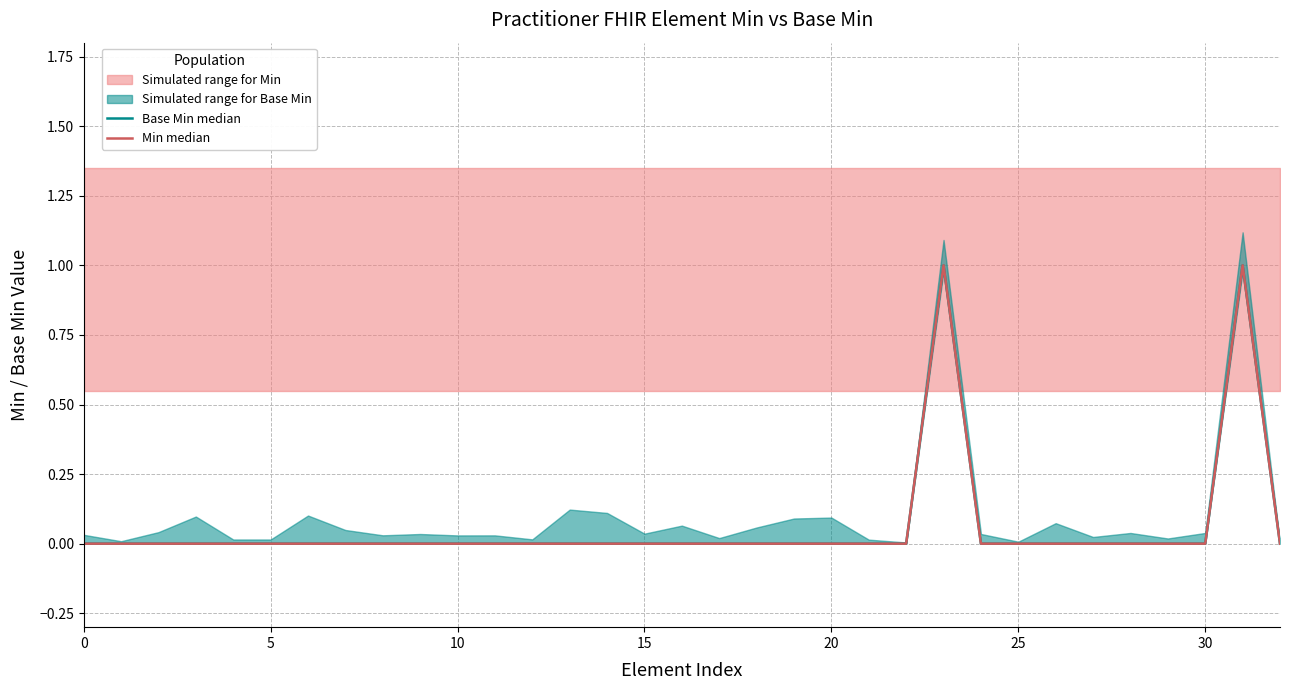

Is the value of Min median at 9 greater than the value of Base Min median at 22?

No